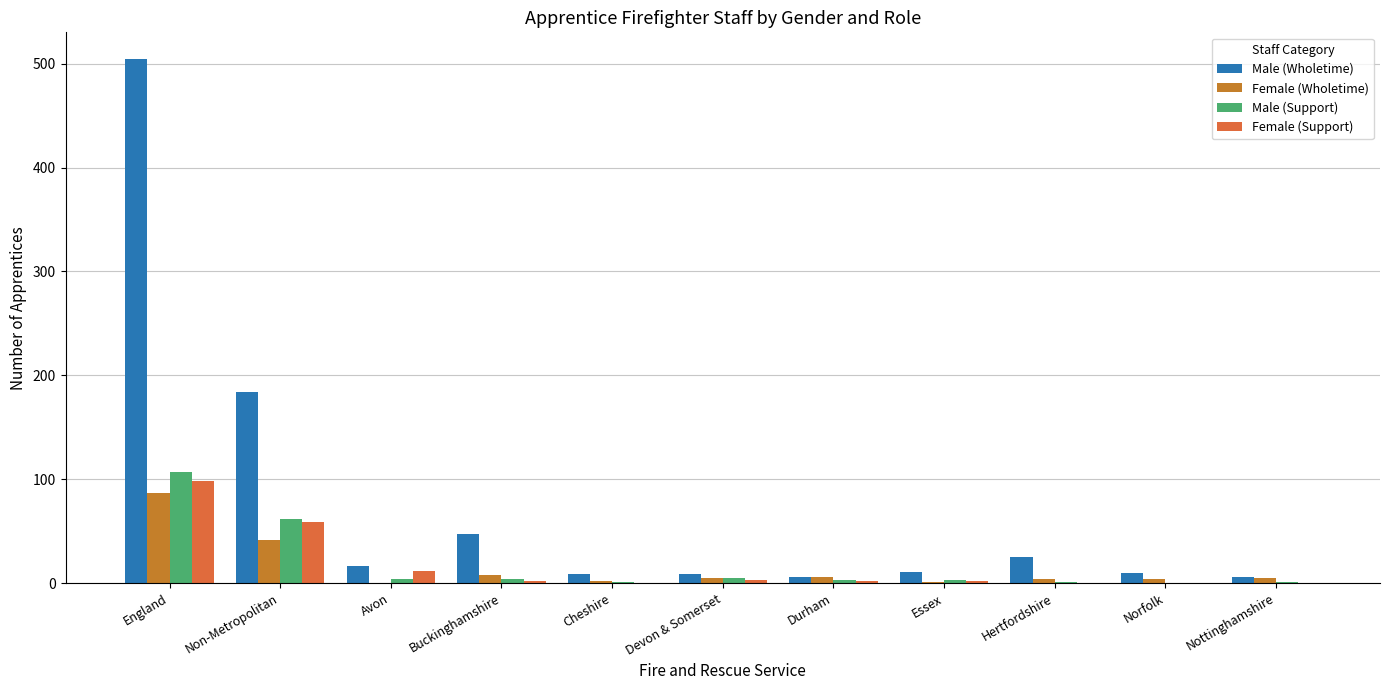

At how many categories does at least one series exceed 400?

1